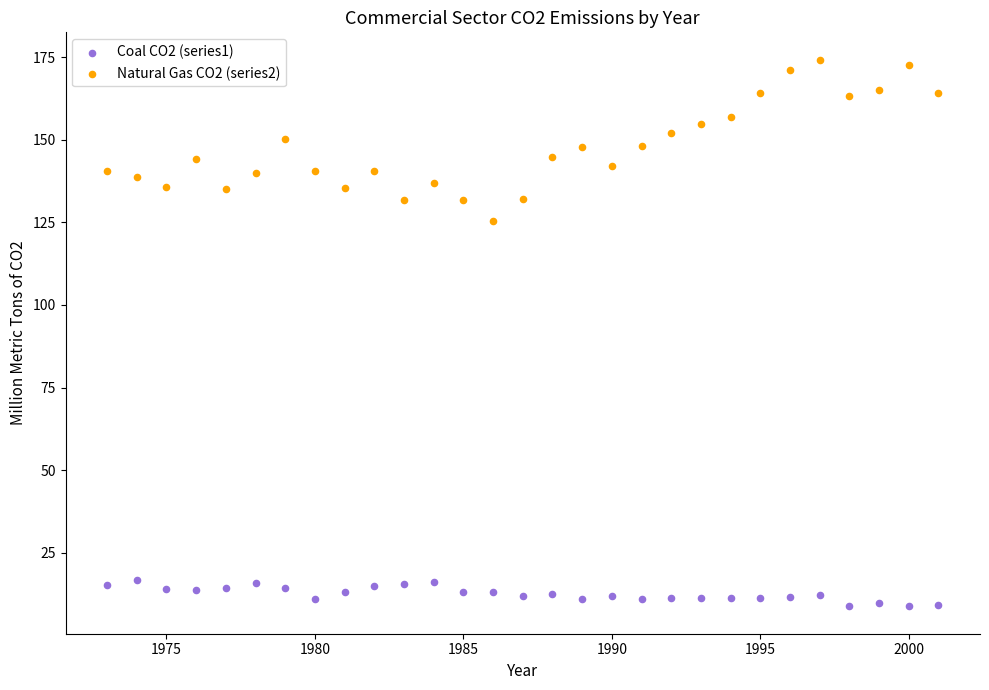

Which series contains the lowest Y value?

Coal CO2 (series1)